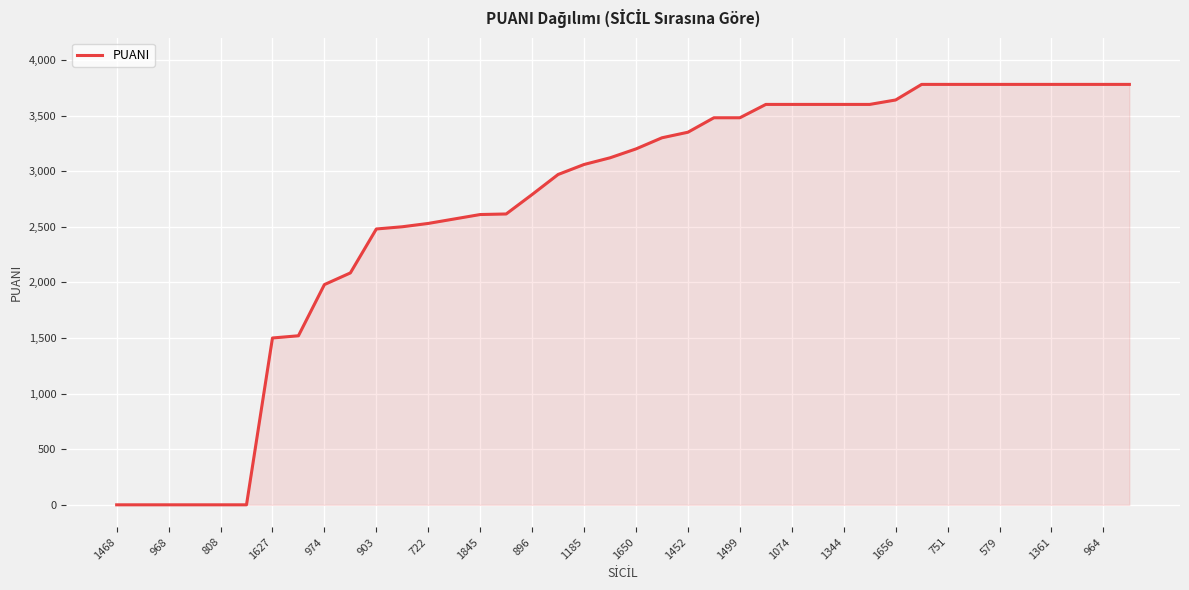

What is the greatest value displayed?

3780